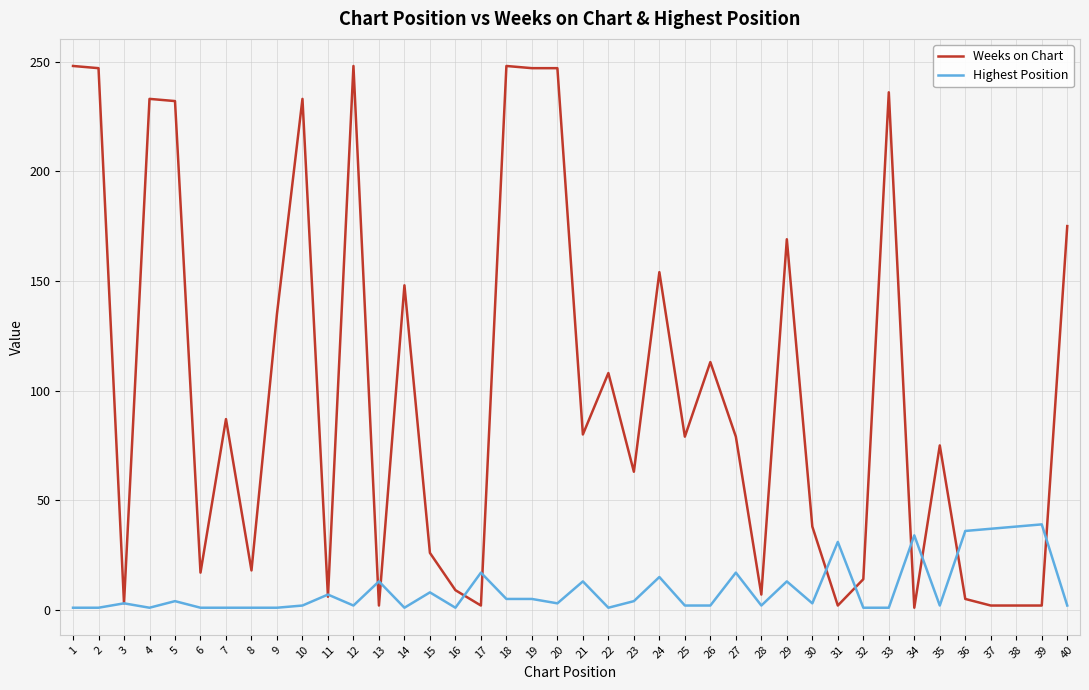

Which series has the largest total across all categories?

Weeks on Chart